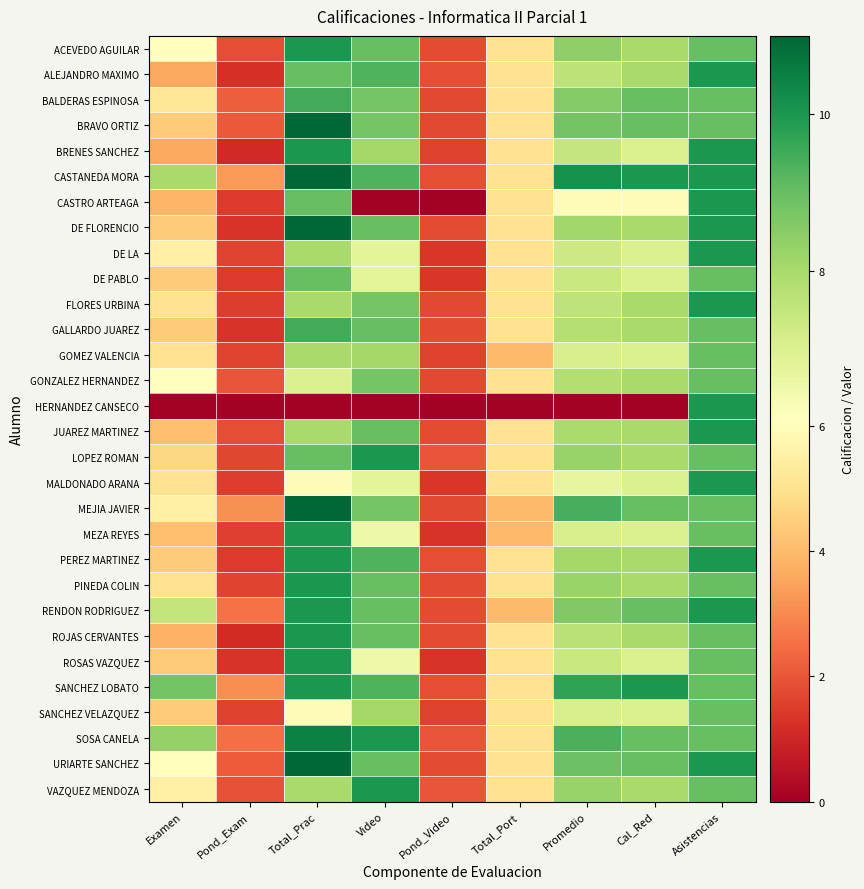

Which series has the largest total across all categories?

CASTANEDA MORA